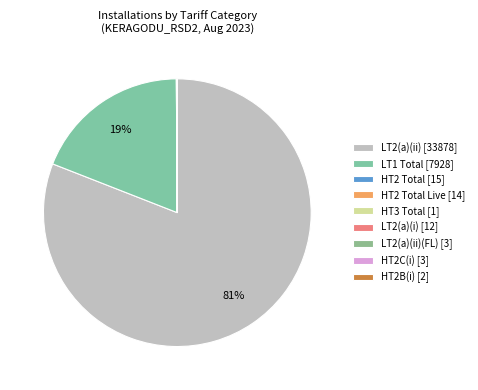

Does LT2(a)(ii) [33878] account for over 50% of the chart?

Yes